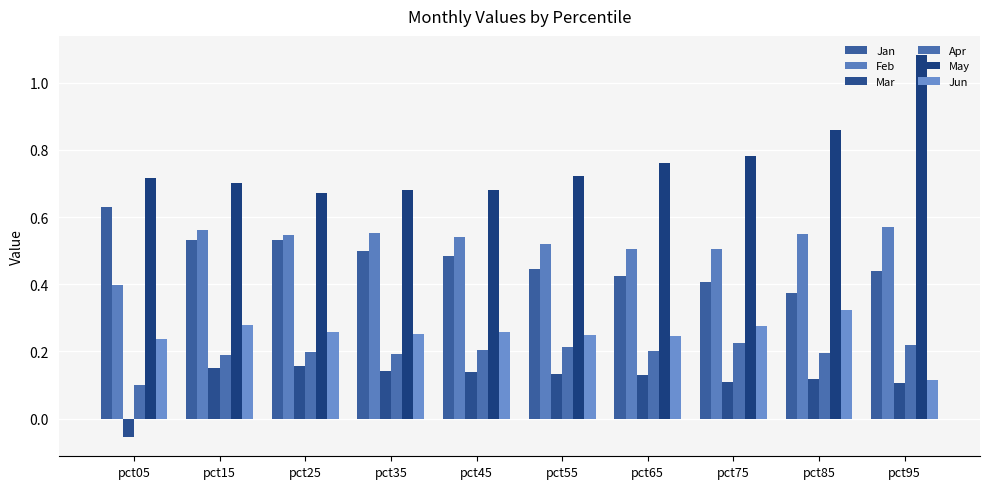

Which series changed the most between pct25 and pct75?

Jan